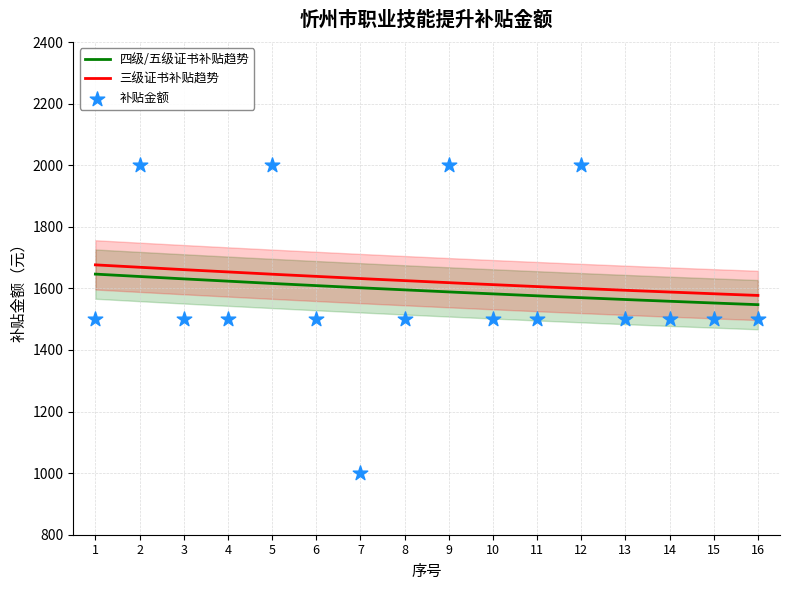

What is the ratio of the value at 3 to the value at 11?

1.0